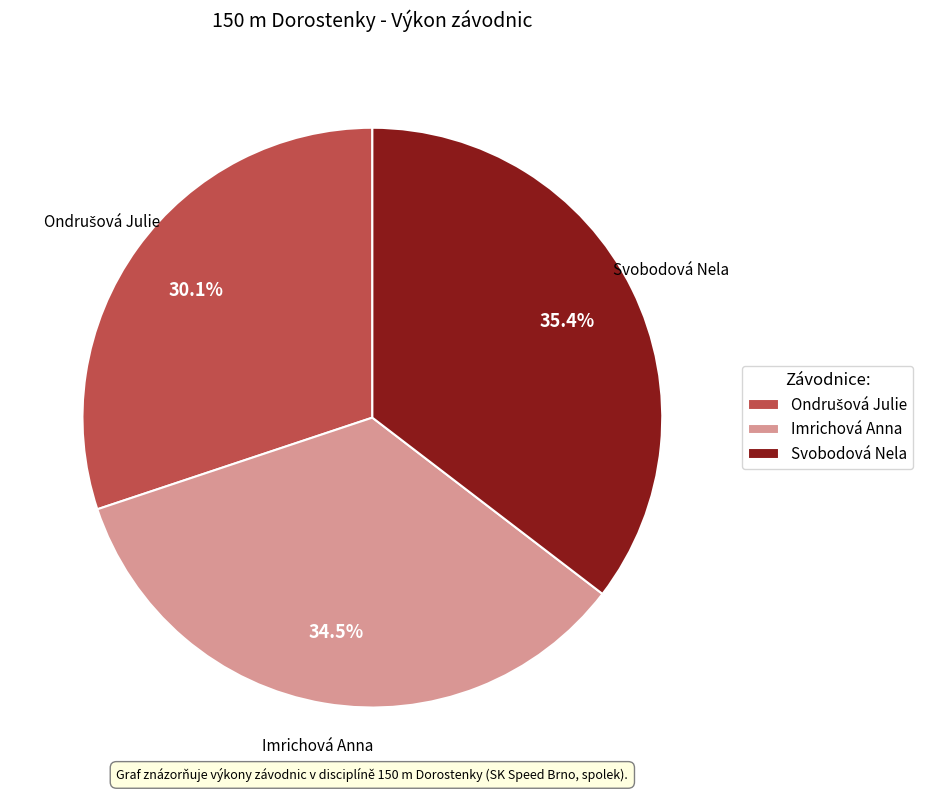

Approximately how many times larger is the value at Svobodová Nela compared to Imrichová Anna?

1.0